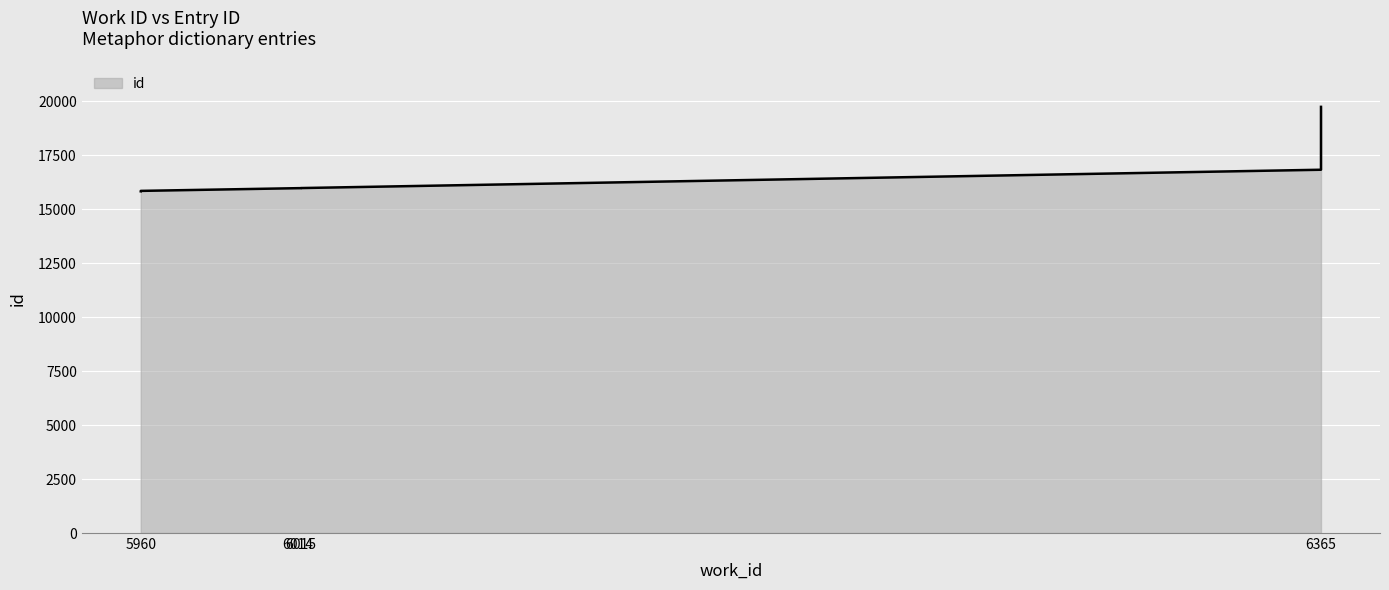

Approximately how many times larger is the value at 6365 compared to 6015?

1.2